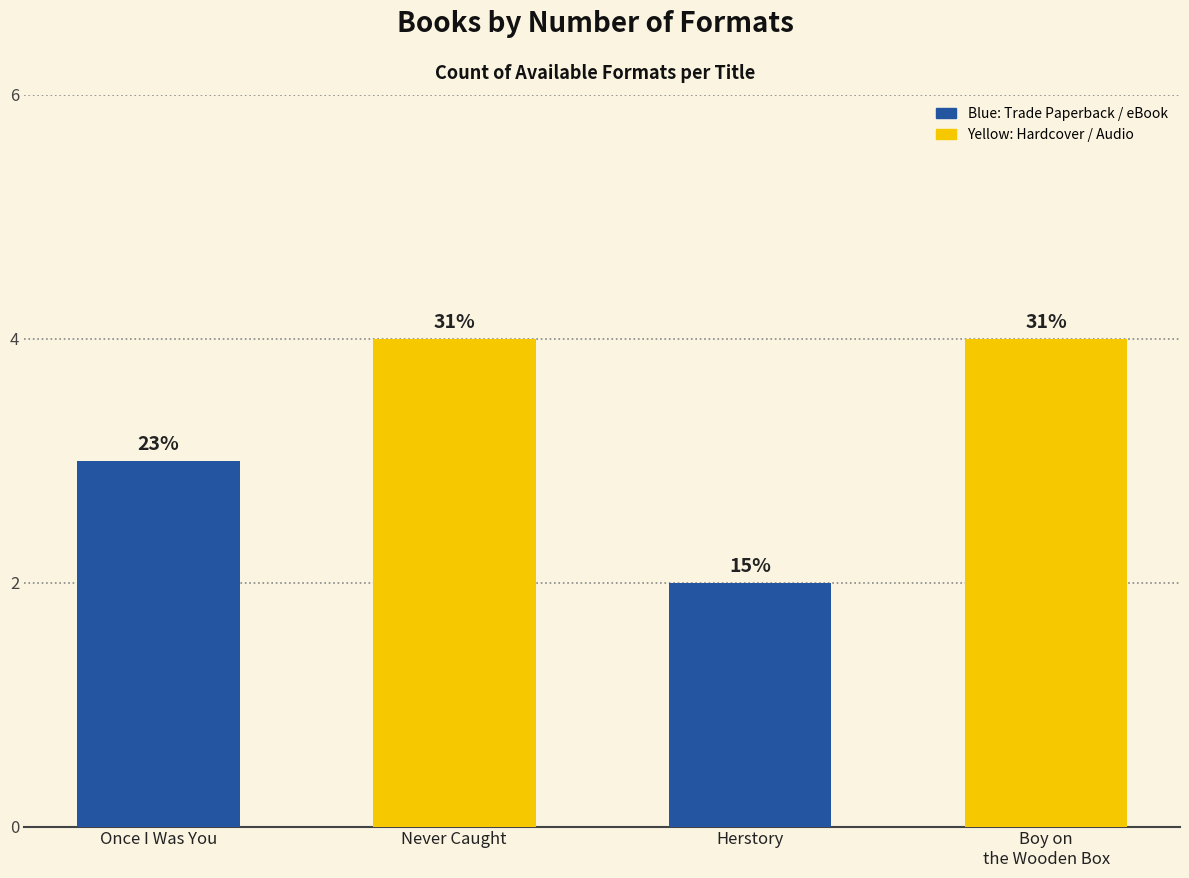

Is it true that the value at Herstory is 3?

False